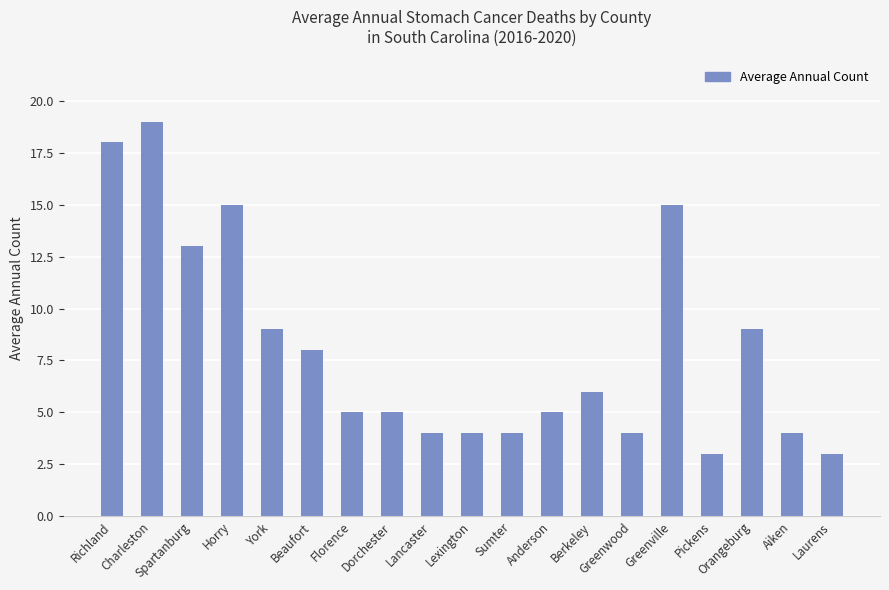

What is the difference between the maximum and minimum values?

16